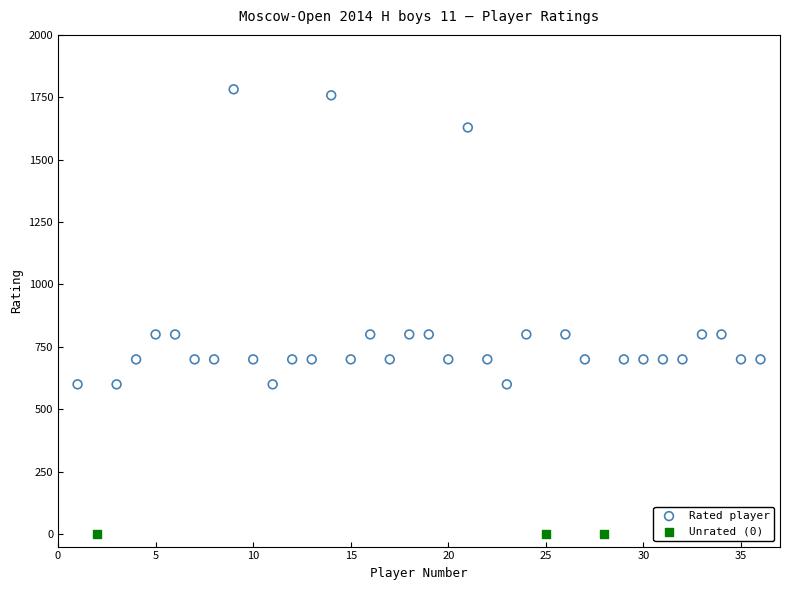

Which series reaches the minimum Y coordinate?

Unrated (0)